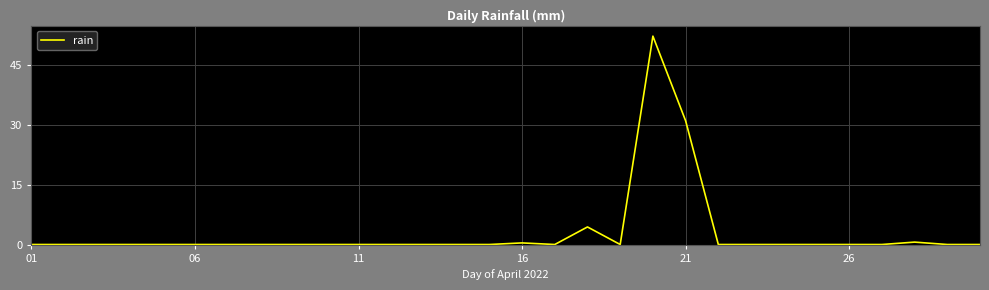

What is the difference between the maximum and minimum values?

52.2